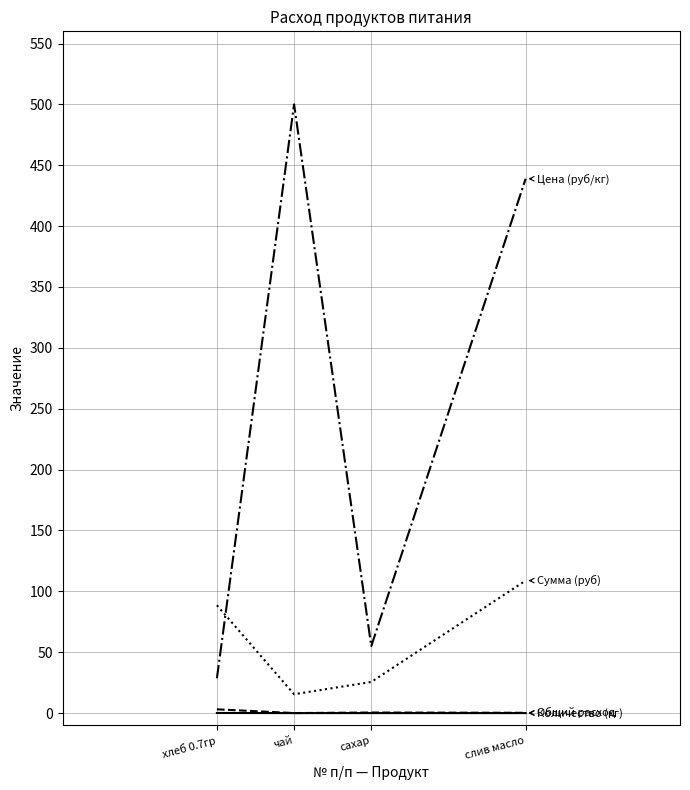

Which category has the highest value across all series?

чай